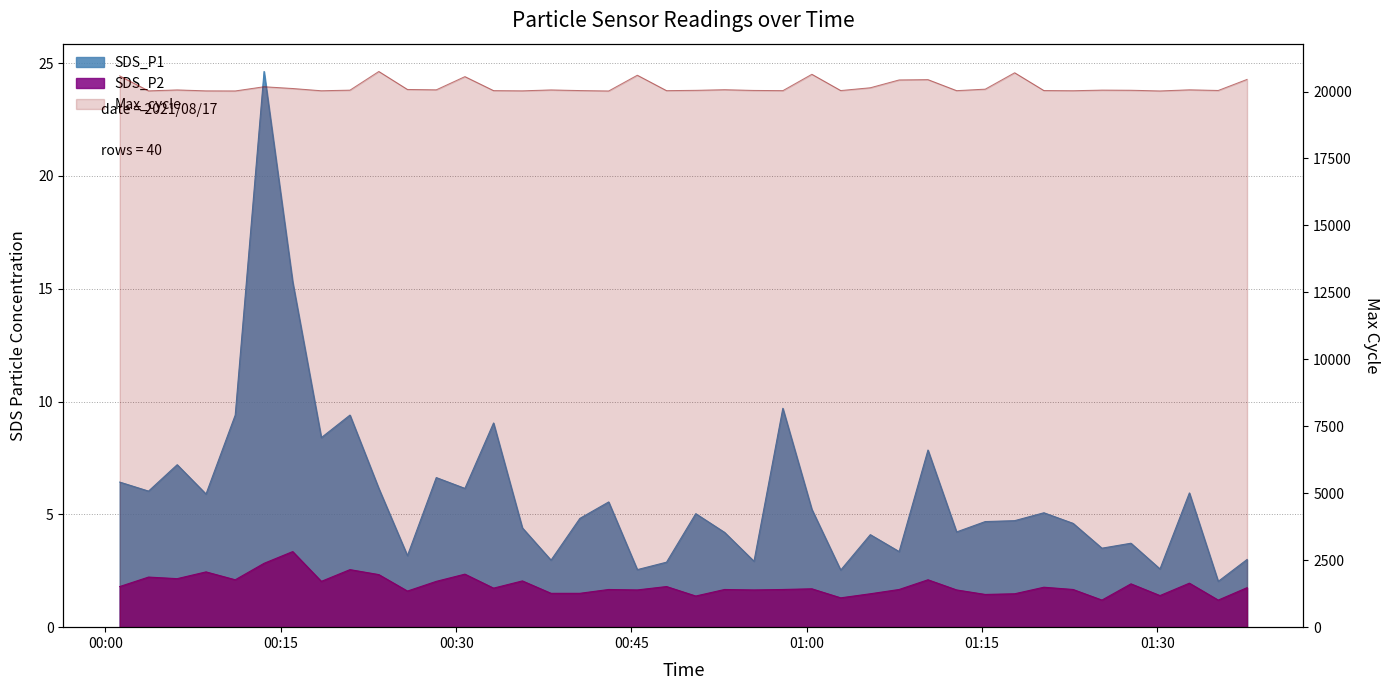

Is the value of SDS_P2 at 35 greater than the value of SDS_P1 at 29?

No